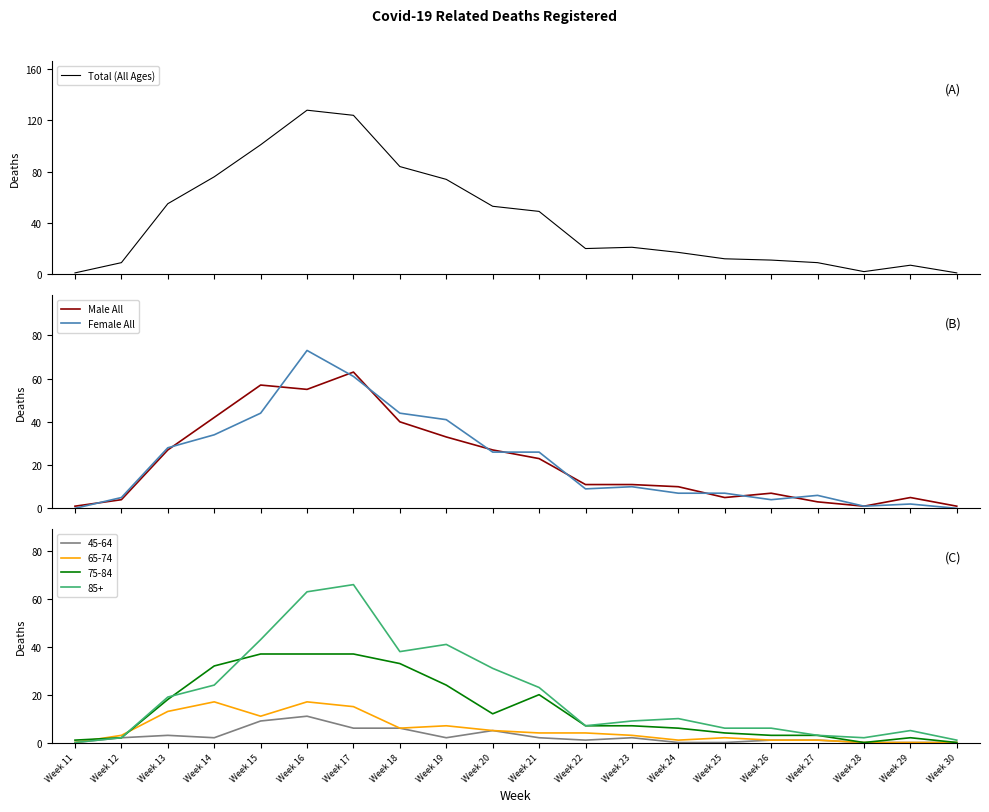

What is the value of the Male All point at the 13th from the left?

11